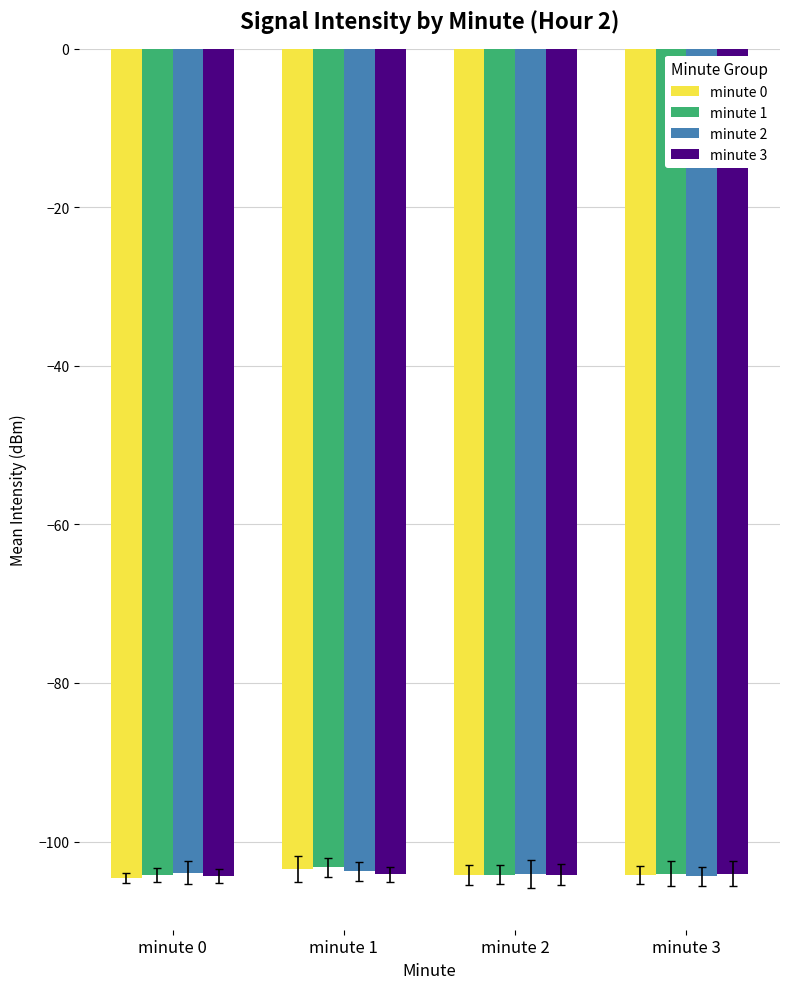

What are all the series names shown in the legend?

minute 0, minute 1, minute 2, minute 3